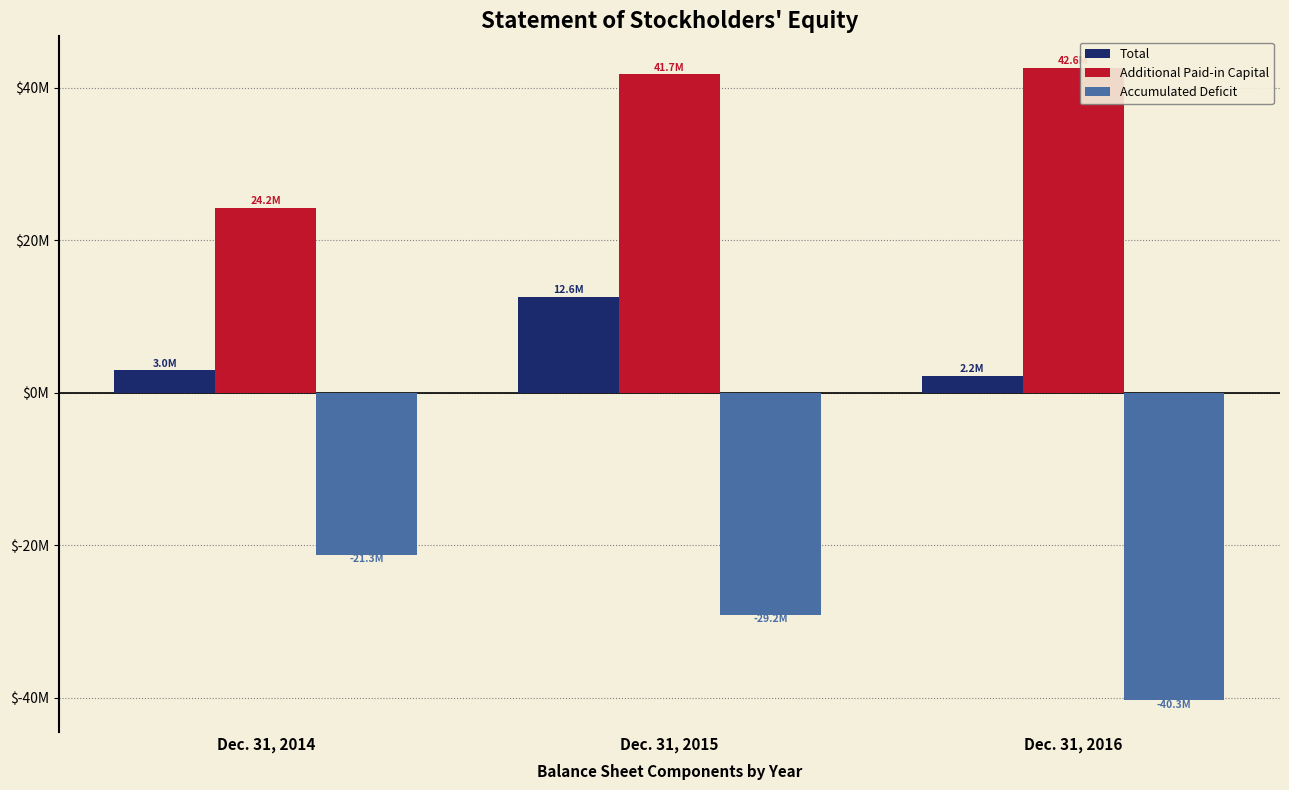

Which category has the lowest value across all series?

Dec. 31, 2016